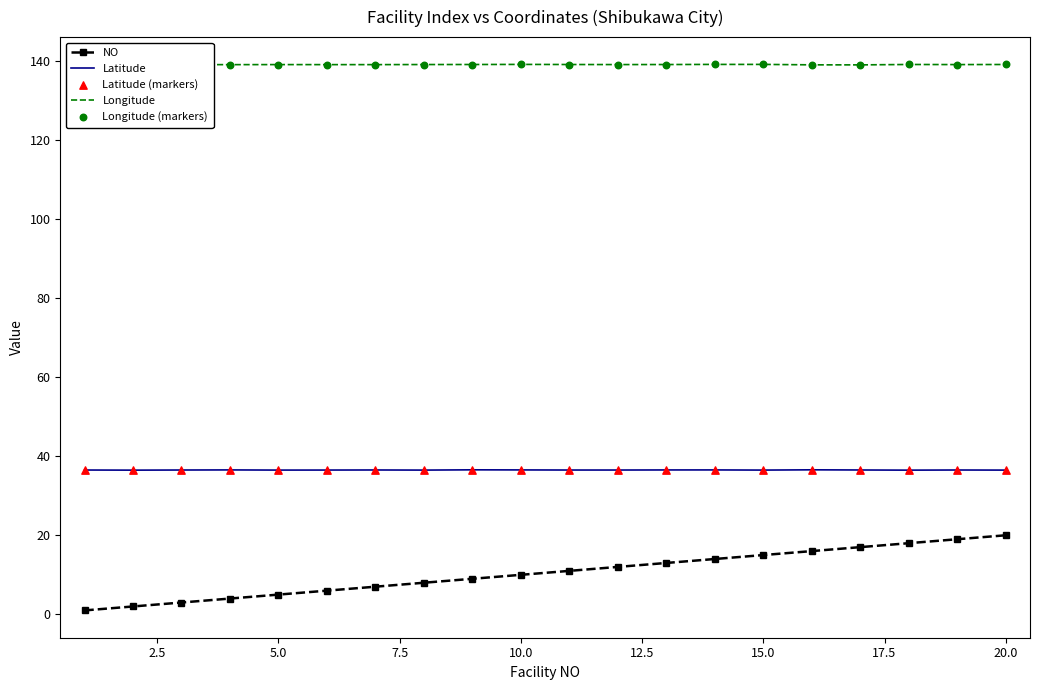

True or false: NO and Longitude intersect in this chart.

False